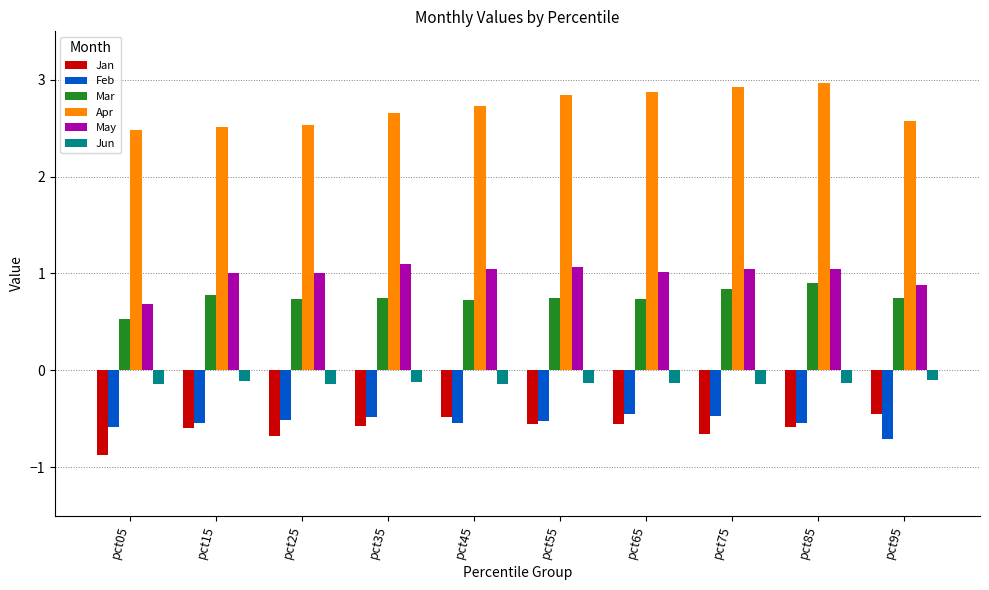

What are all the series names shown in the legend?

Jan, Feb, Mar, Apr, May, Jun